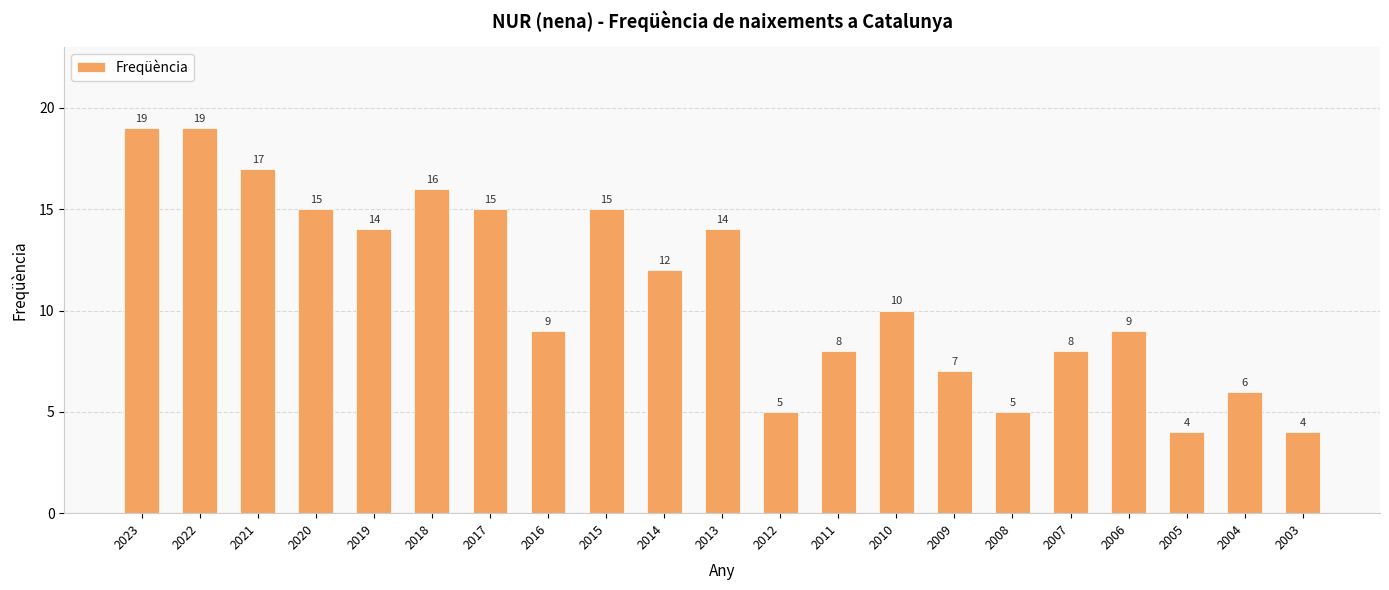

Reading right to left, extract all data points from this chart.

4	6	4	9	8	5	7	10	8	5	14	12	15	9	15	16	14	15	17	19	19